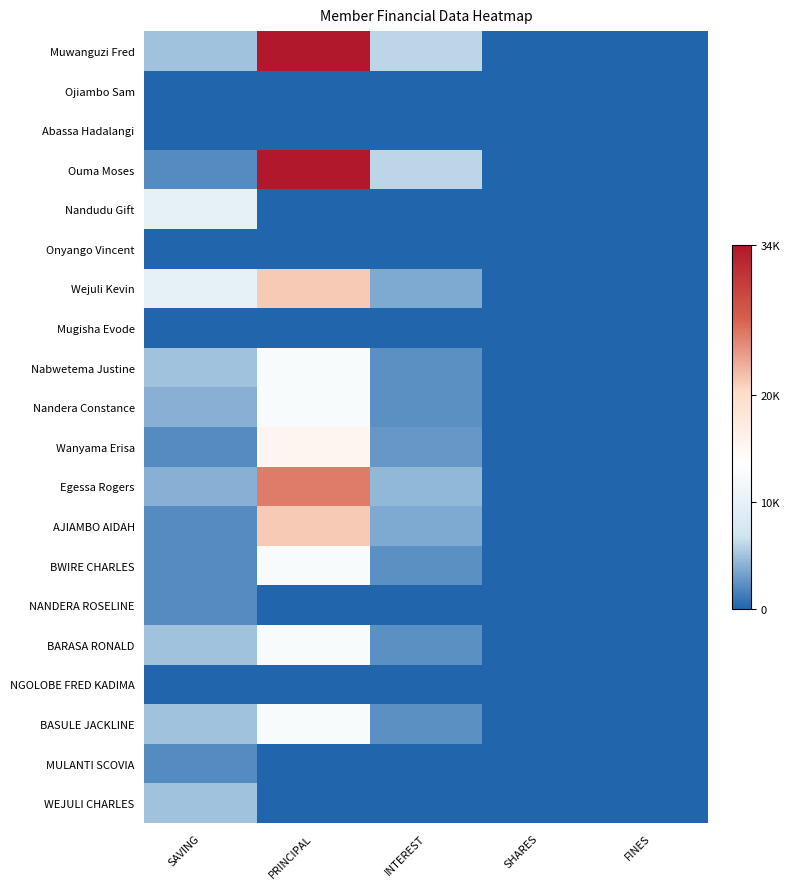

Reading right to left, what are all the values shown in this chart?

Muwanguzi Fred: FINES=0	SHARES=0	INTEREST=6000	PRINCIPAL=34000	SAVING=5000
Ojiambo Sam: FINES=0	SHARES=0	INTEREST=0	PRINCIPAL=0	SAVING=0
Abassa Hadalangi: FINES=0	SHARES=0	INTEREST=0	PRINCIPAL=0	SAVING=0
Ouma Moses: FINES=0	SHARES=0	INTEREST=6000	PRINCIPAL=34000	SAVING=2000
Nandudu Gift: FINES=0	SHARES=0	INTEREST=0	PRINCIPAL=0	SAVING=10000
Onyango Vincent: FINES=0	SHARES=0	INTEREST=0	PRINCIPAL=0	SAVING=0
Wejuli Kevin: FINES=0	SHARES=0	INTEREST=3700	PRINCIPAL=21300	SAVING=10000
Mugisha Evode: FINES=0	SHARES=0	INTEREST=0	PRINCIPAL=0	SAVING=0
Nabwetema Justine: FINES=0	SHARES=0	INTEREST=2300	PRINCIPAL=12700	SAVING=5000
Nandera Constance: FINES=0	SHARES=0	INTEREST=2300	PRINCIPAL=12700	SAVING=4000
Wanyama Erisa: FINES=0	SHARES=0	INTEREST=2700	PRINCIPAL=15300	SAVING=2000
Egessa Rogers: FINES=0	SHARES=0	INTEREST=4500	PRINCIPAL=25500	SAVING=4000
AJIAMBO AIDAH: FINES=0	SHARES=0	INTEREST=3700	PRINCIPAL=21300	SAVING=2000
BWIRE CHARLES: FINES=0	SHARES=0	INTEREST=2300	PRINCIPAL=12700	SAVING=2000
NANDERA ROSELINE: FINES=0	SHARES=0	INTEREST=0	PRINCIPAL=0	SAVING=2000
BARASA RONALD: FINES=0	SHARES=0	INTEREST=2300	PRINCIPAL=12700	SAVING=5000
NGOLOBE FRED KADIMA: FINES=0	SHARES=0	INTEREST=0	PRINCIPAL=0	SAVING=0
BASULE JACKLINE: FINES=0	SHARES=0	INTEREST=2300	PRINCIPAL=12700	SAVING=5000
MULANTI SCOVIA: FINES=0	SHARES=0	INTEREST=0	PRINCIPAL=0	SAVING=2000
WEJULI CHARLES: FINES=0	SHARES=0	INTEREST=0	PRINCIPAL=0	SAVING=5000